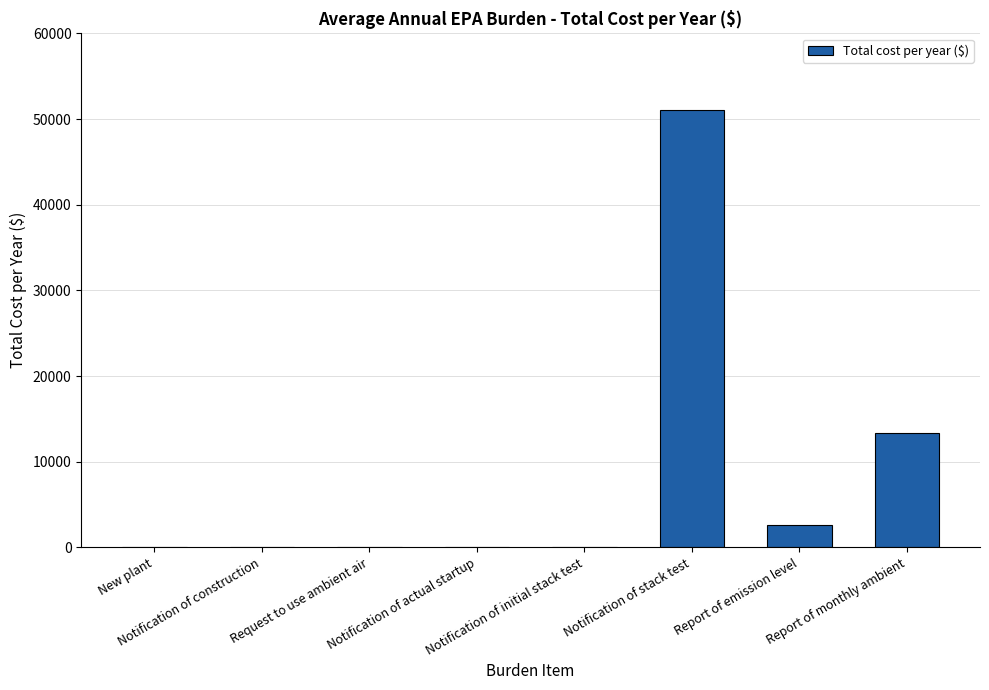

What is the greatest value displayed?

51010.3